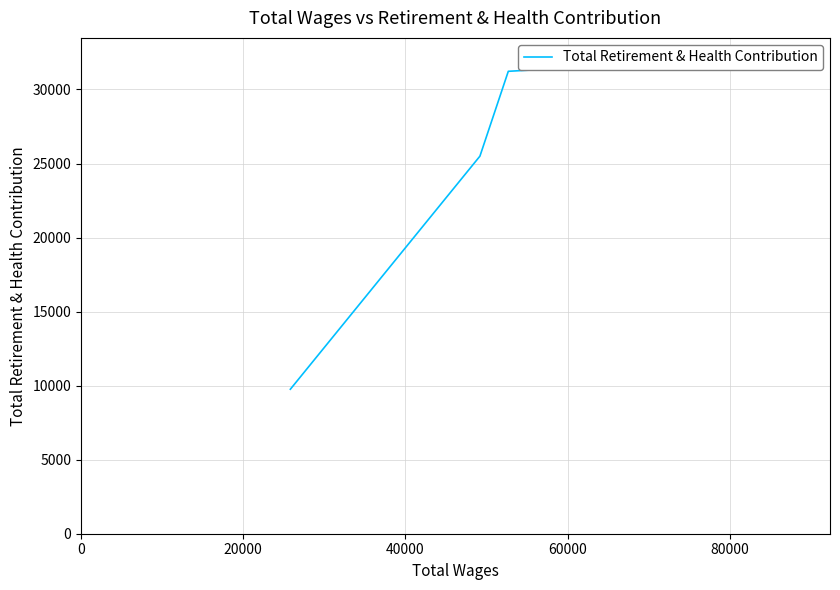

How many values are below 31227?

2